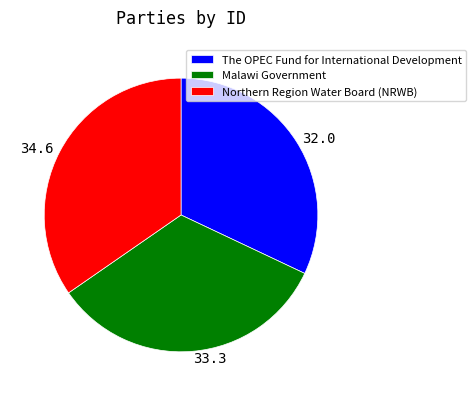

Rank the categories by value from highest to lowest.

Northern Region Water Board (NRWB), Malawi Government, The OPEC Fund for International Development